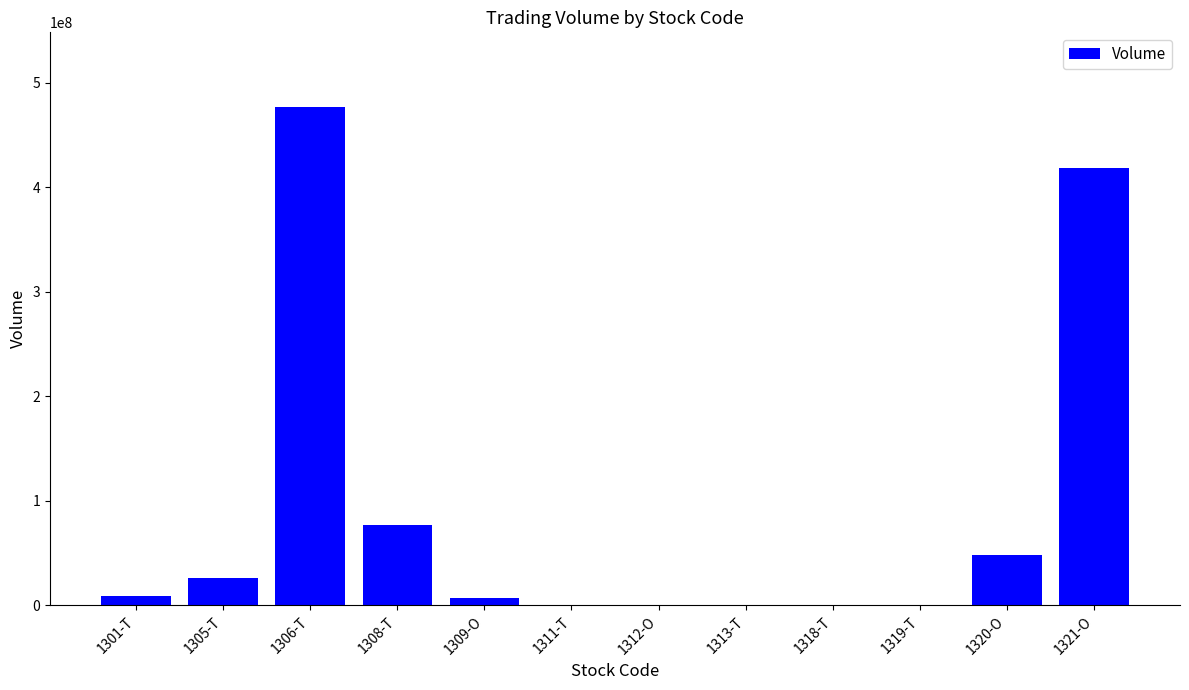

The chart shows a value of 418091300 at 1321-O. True or false?

True